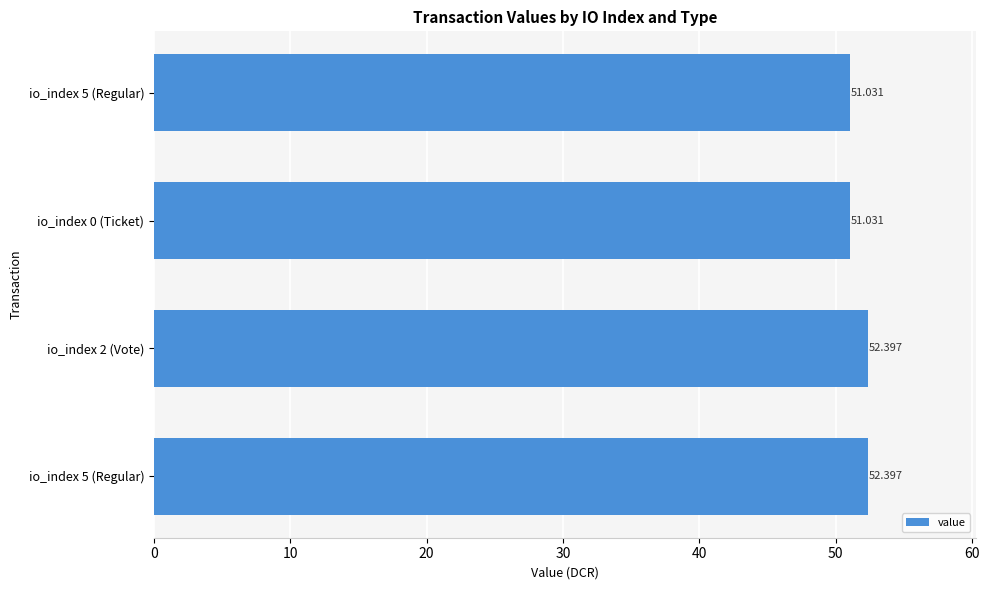

How many distinct data groups are displayed?

1